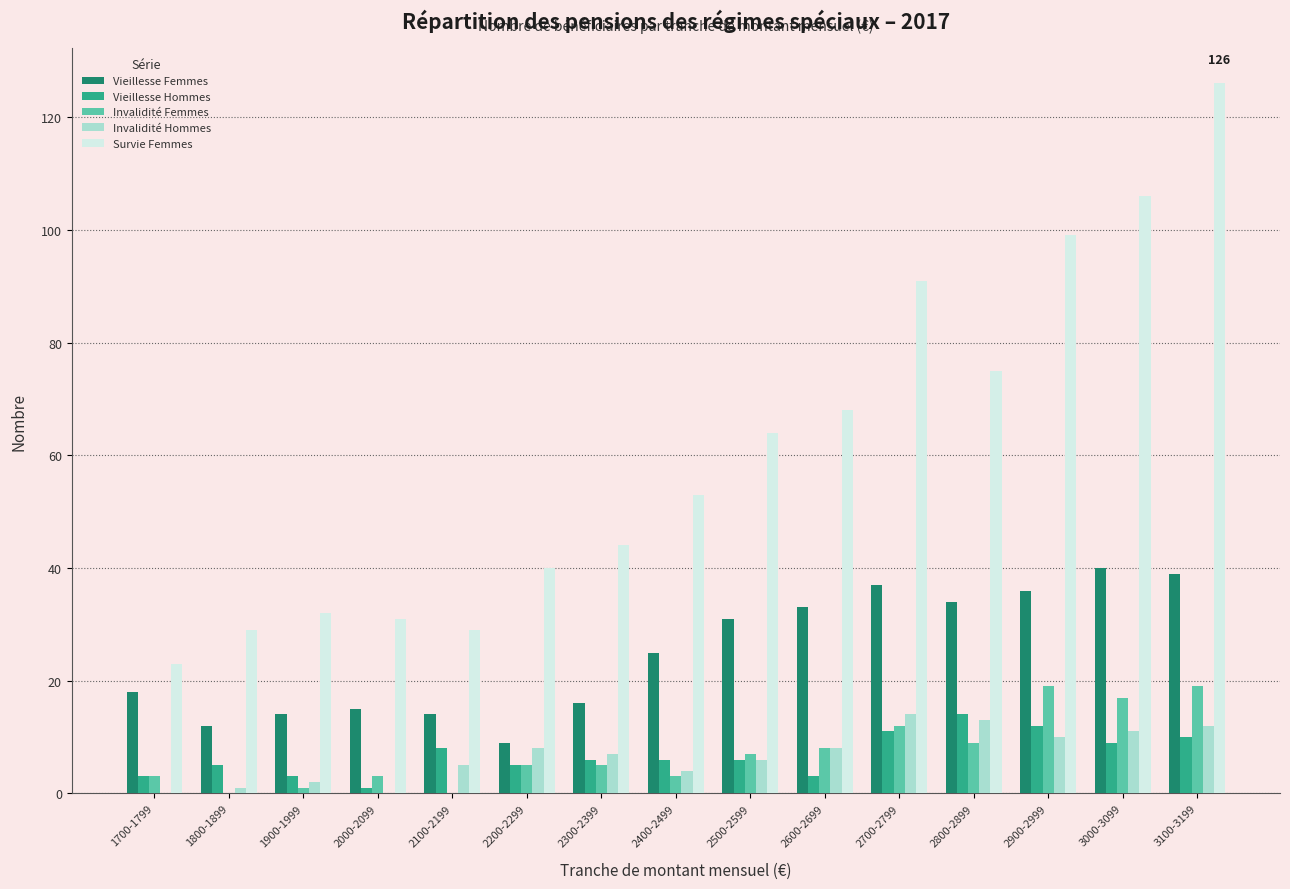

What is the sum of all Invalidité Hommes values?

101